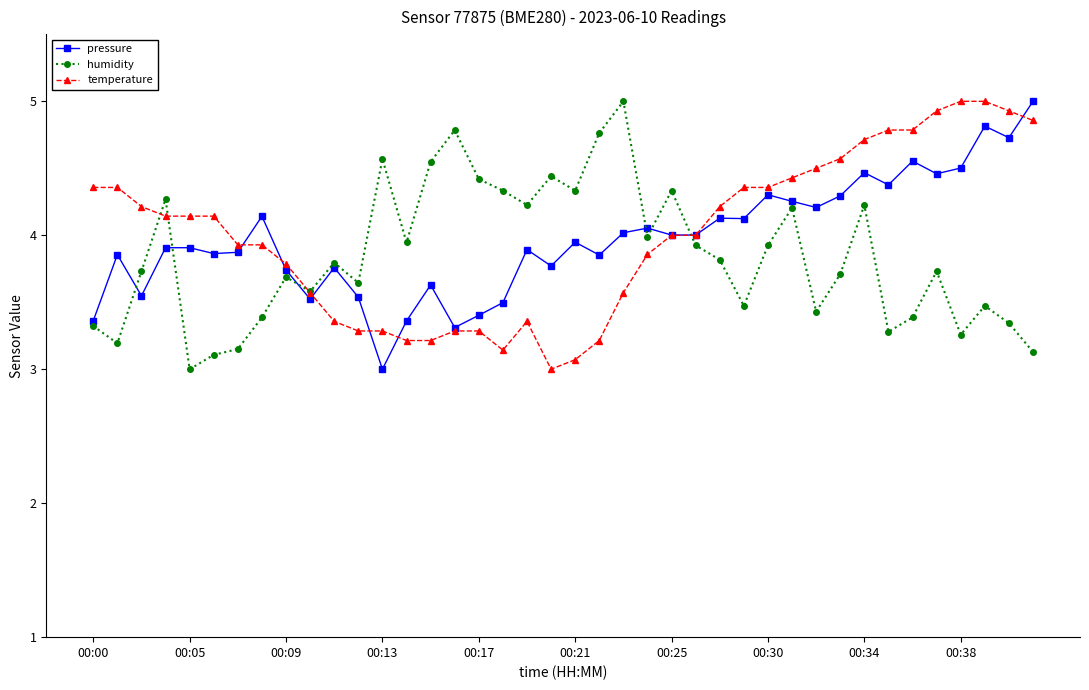

What is the minimum value shown in the chart?

3.0